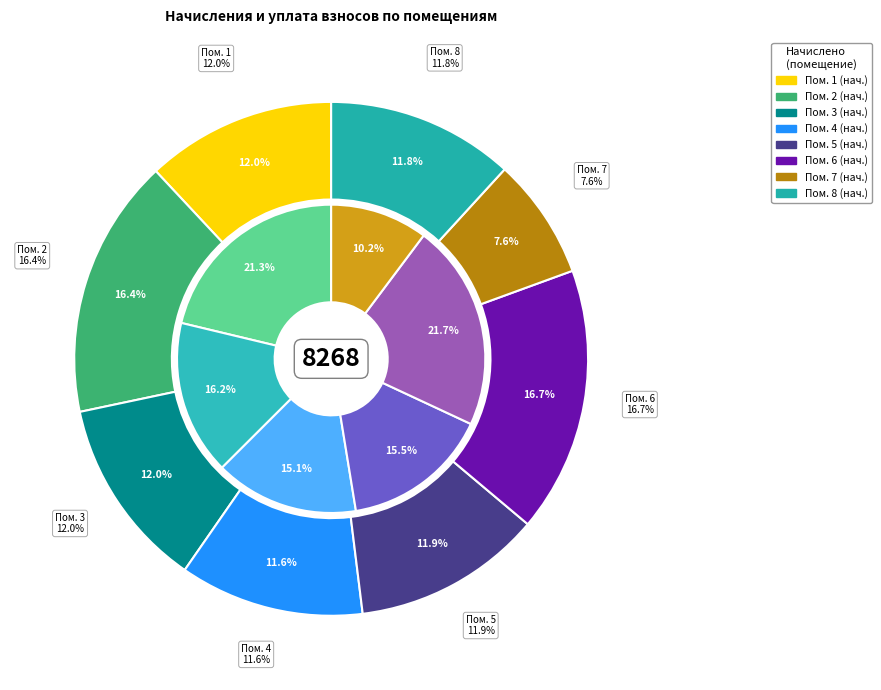

Is it true that 4 is 4% of the pie?

False